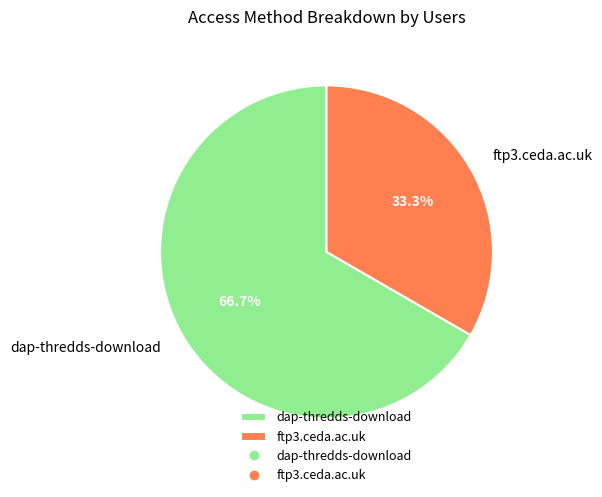

True or false: dap-thredds-download accounts for 73% of the total.

False